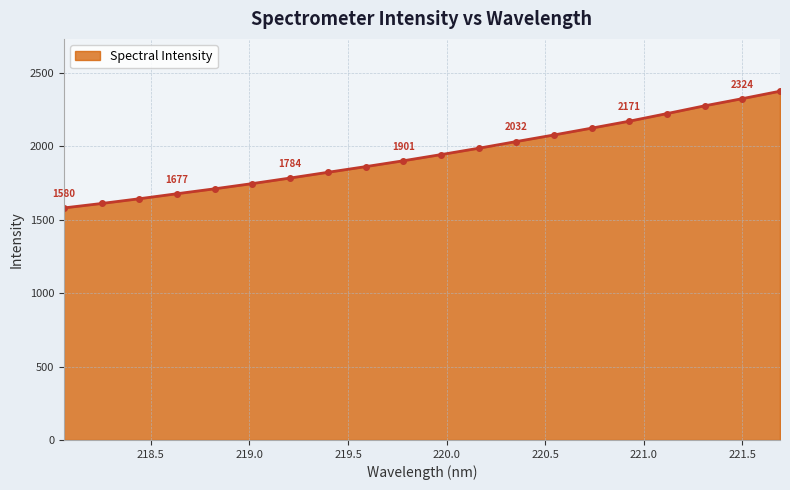

What is the minimum value shown in the chart?

1580.0